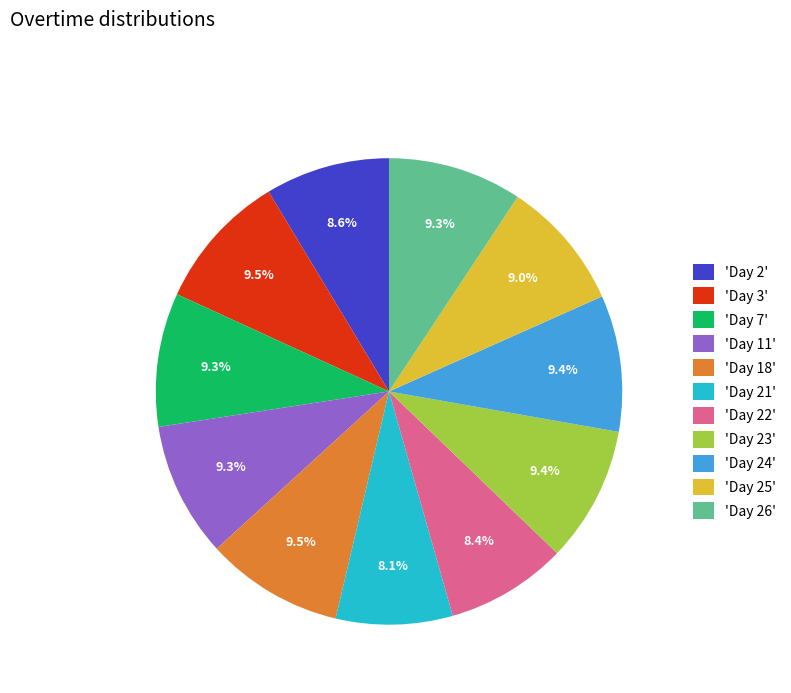

How many slices are in this pie chart?

11